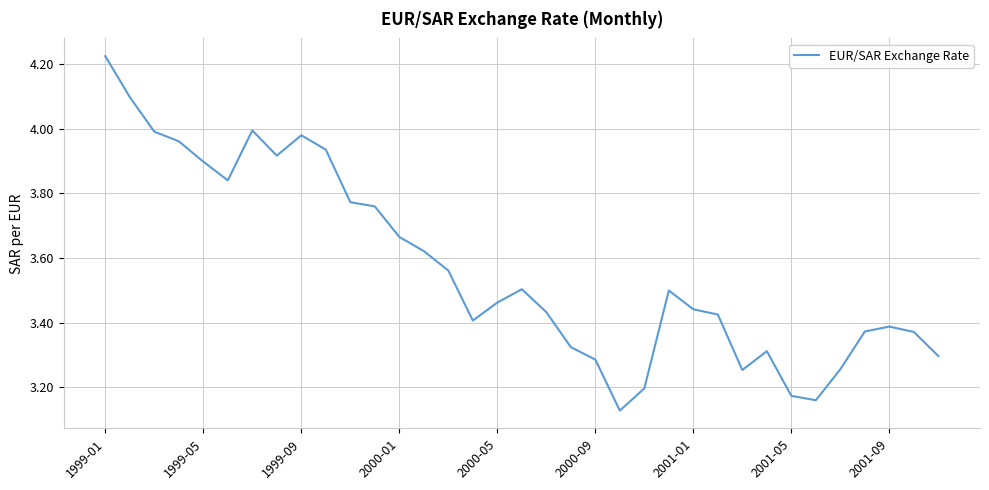

What is the difference between the maximum and minimum values?

1.1